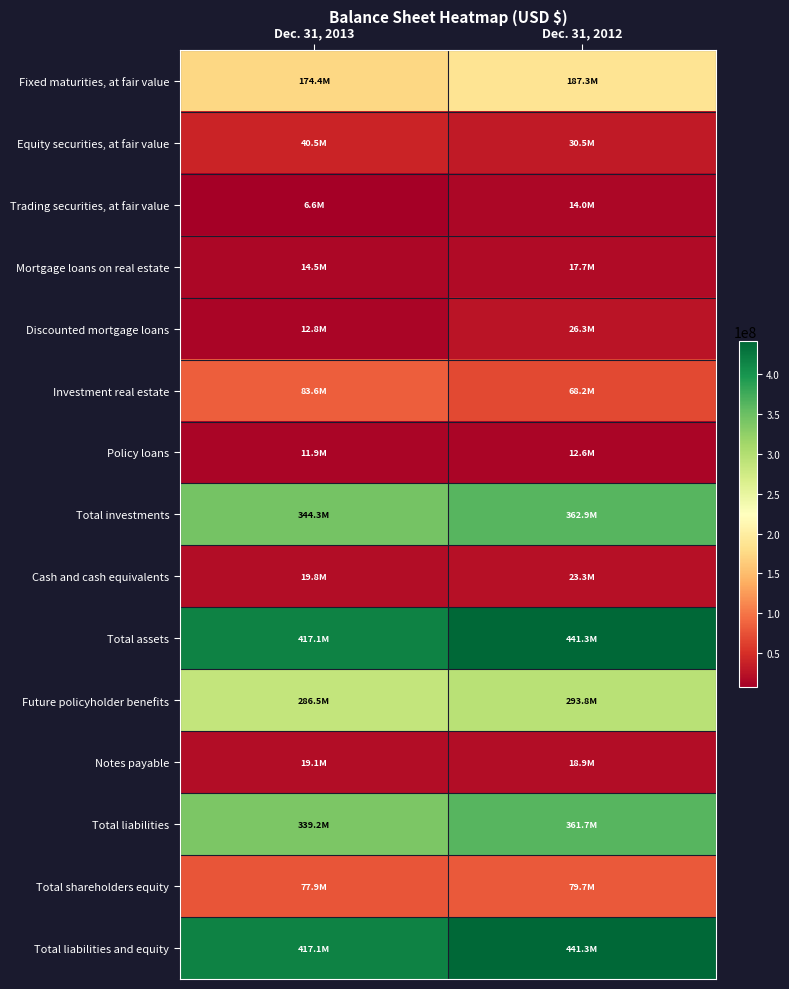

At which category is the sum across all series the highest?

Dec. 31, 2012